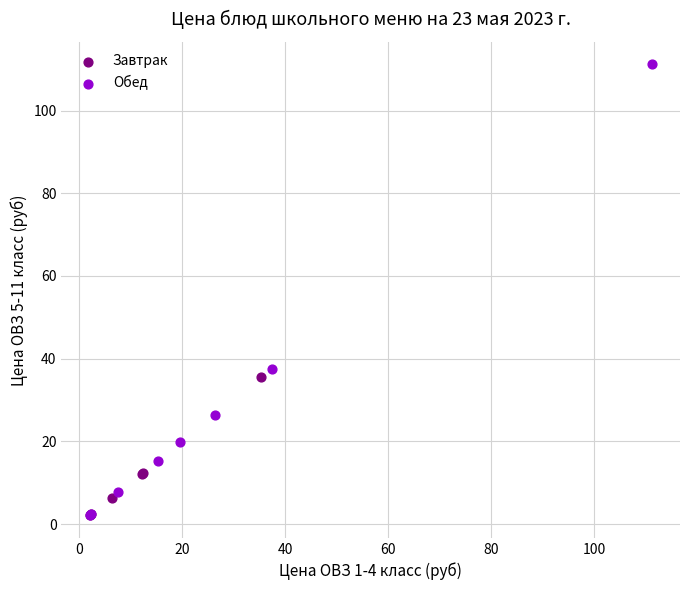

Which series contains the highest Y value?

Обед